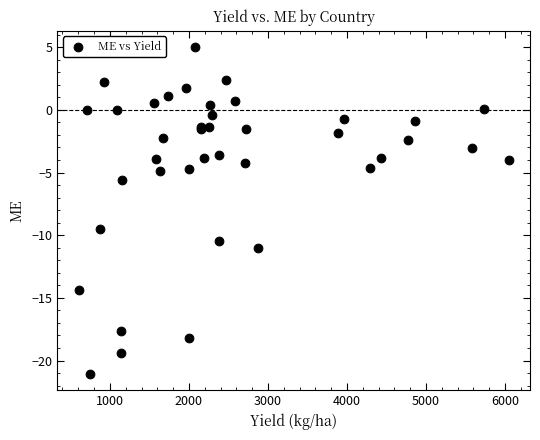

What Y value in the scatter plot is closest to -8?

-9.5